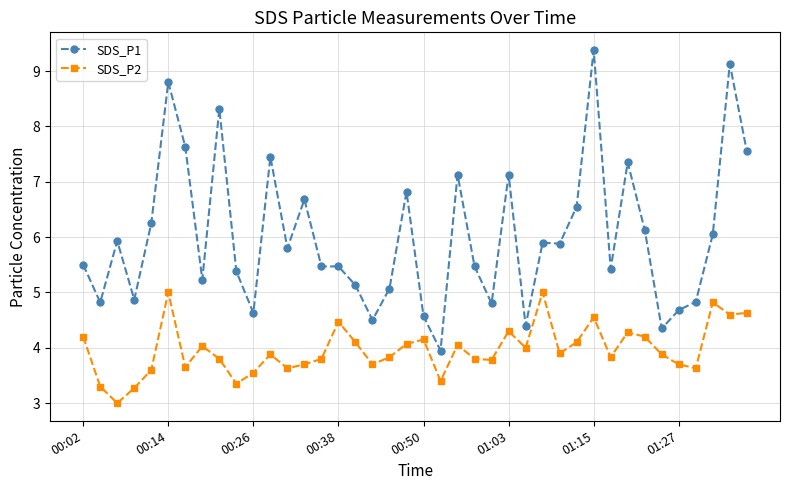

Does the chart display data point markers on the line(s)?

Yes